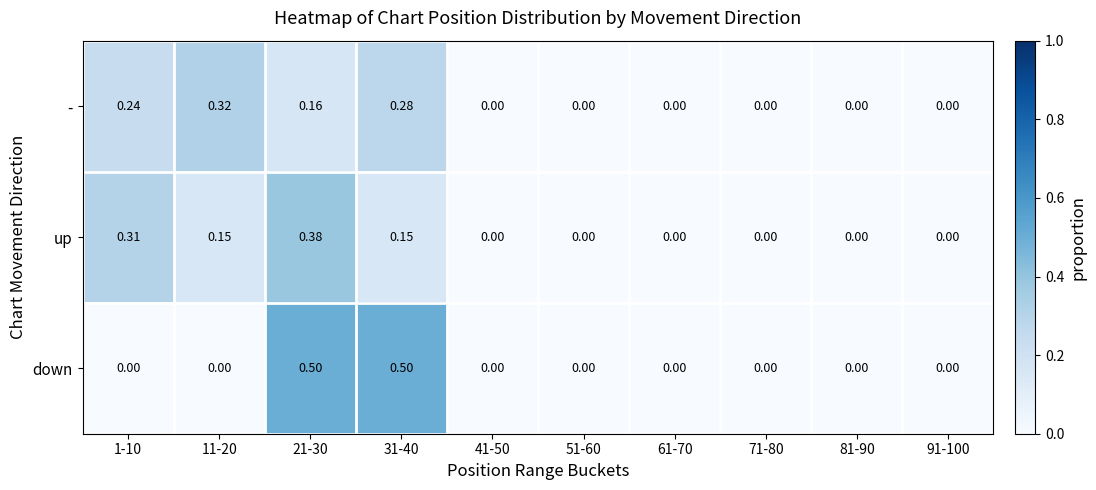

Is the value of up at 11-20 greater than the value of - at 11-20?

No